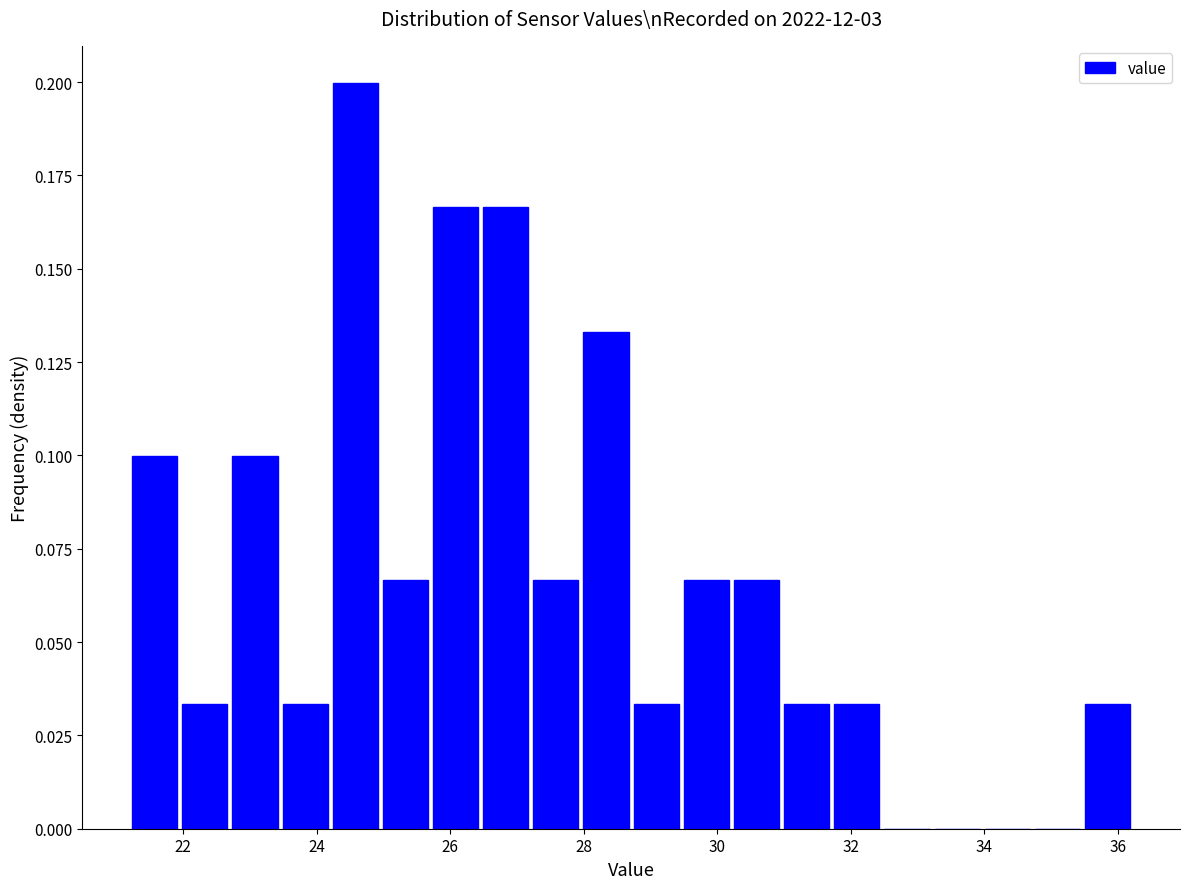

Around what value on the x-axis is the tallest bar? Give the approximate position of its centre, as read against the axis.

24.6